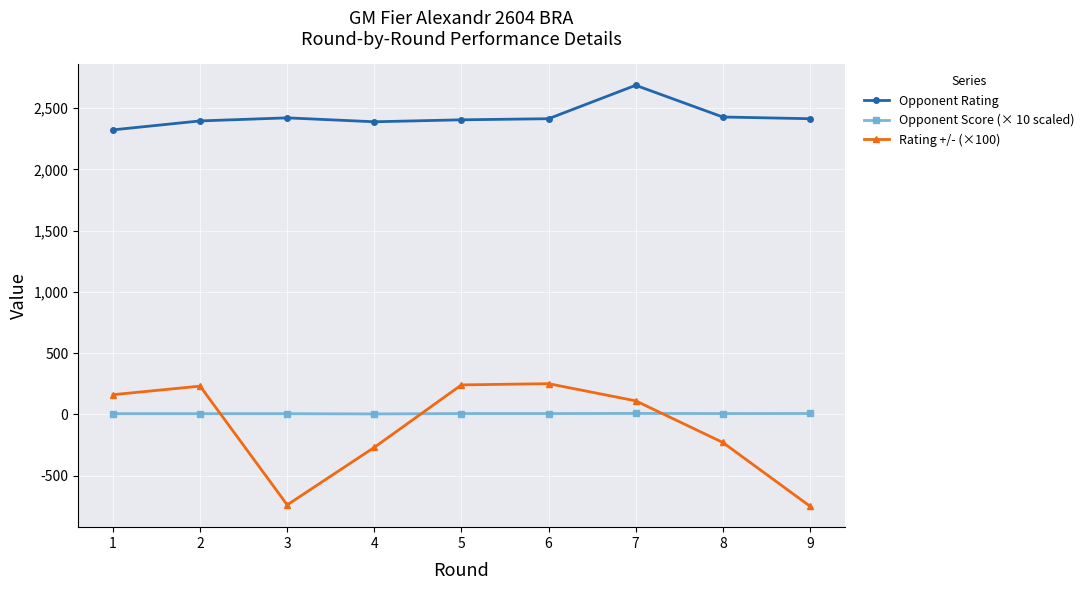

Which series has the largest total across all categories?

Opponent Rating